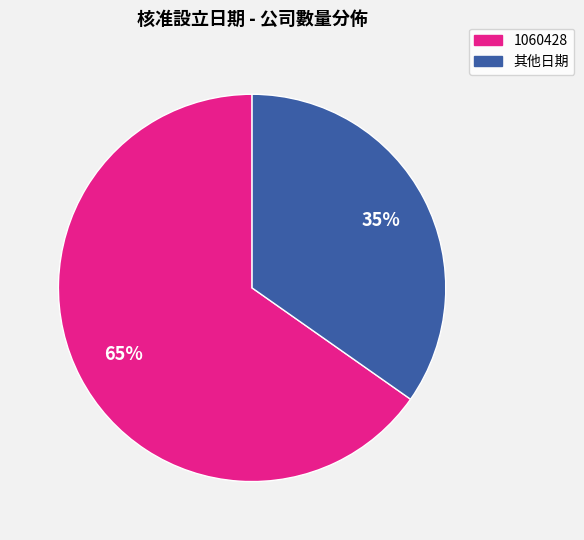

To the nearest percent, what is the average slice percentage?

50%